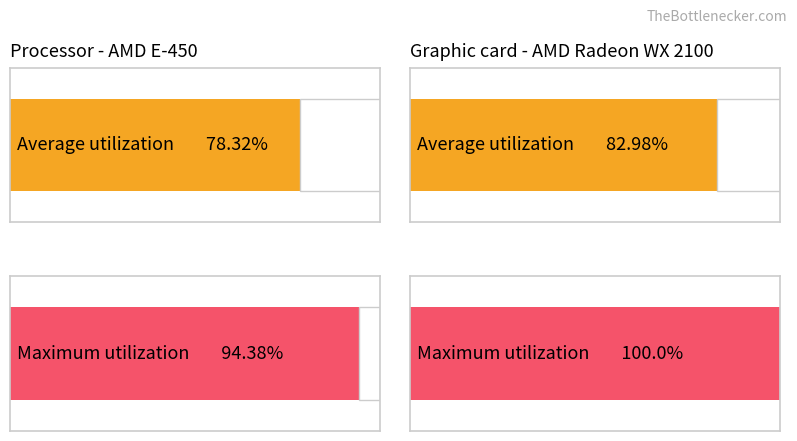

The value of Maximum utilization at 7 is 5.0. True or false?

False